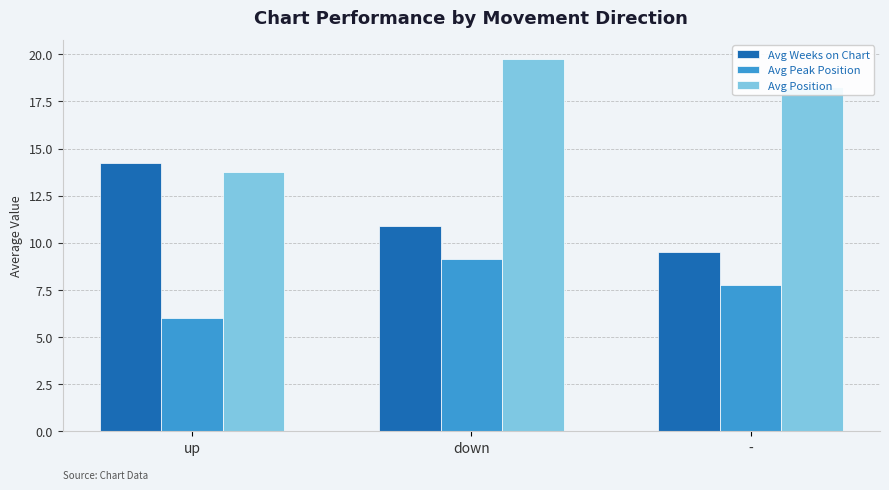

At which category is the sum across all series the highest?

down